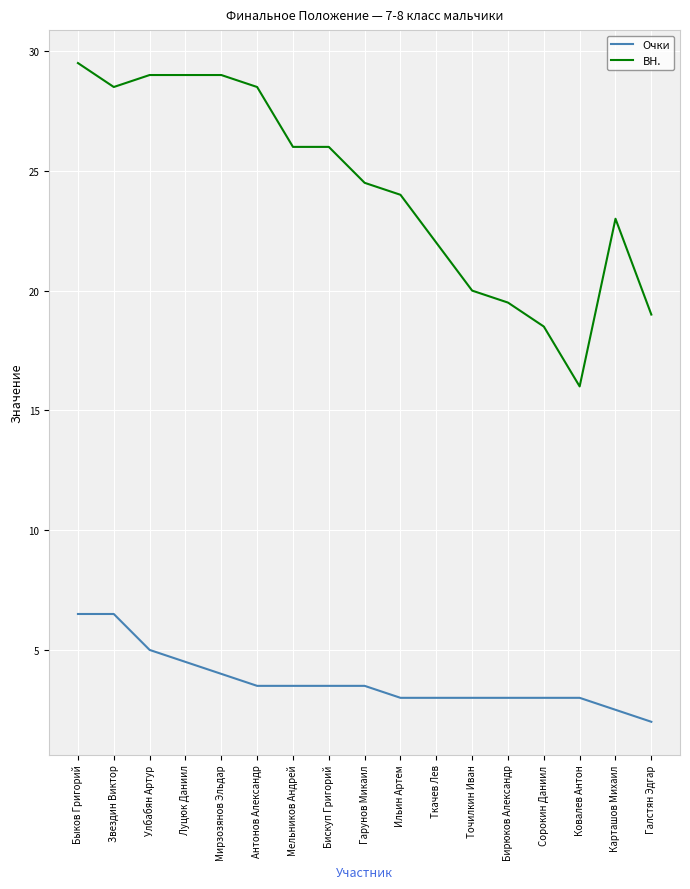

Which series has the largest total across all categories?

BH.